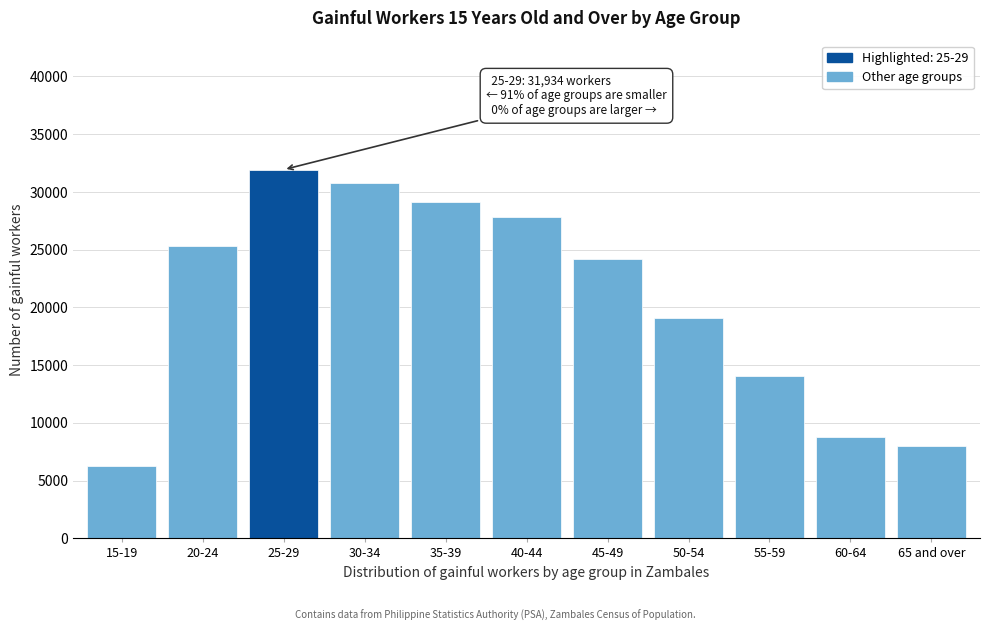

Reading left to right, what are all the values shown in this chart?

15-19=6291	20-24=25349	25-29=31934	30-34=30800	35-39=29170	40-44=27827	45-49=24175	50-54=19093	55-59=14049	60-64=8802	65 and over=8018